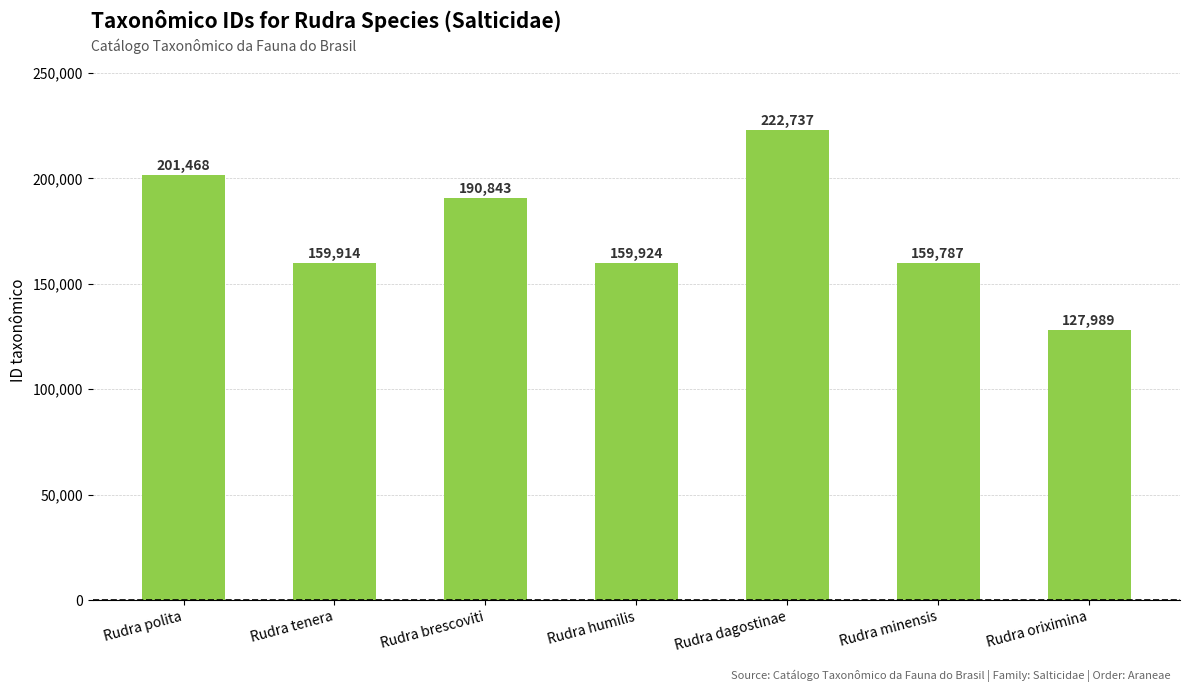

What is the change in value from Rudra polita to Rudra humilis?

-41544